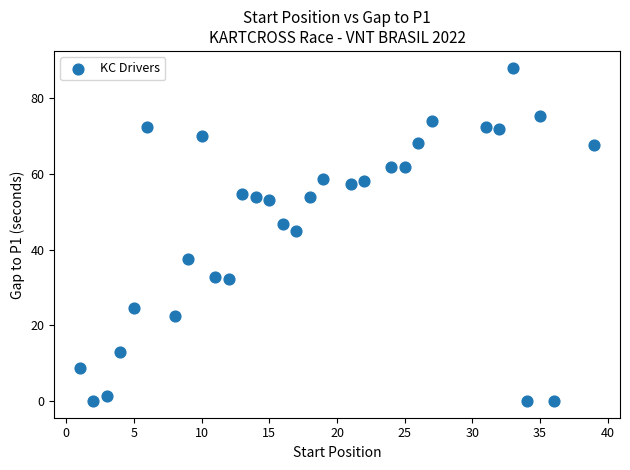

What is the range of X values (max minus min)?

38.0